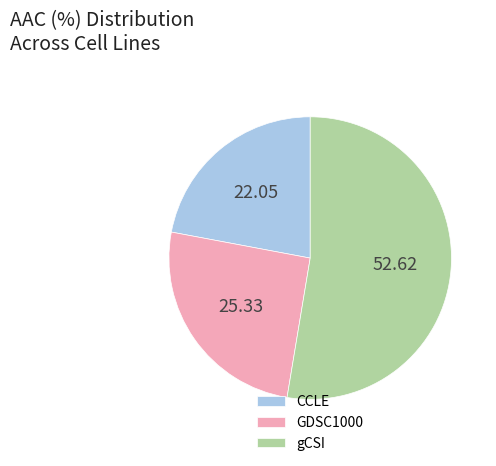

Does gCSI represent more than half of the total?

Yes